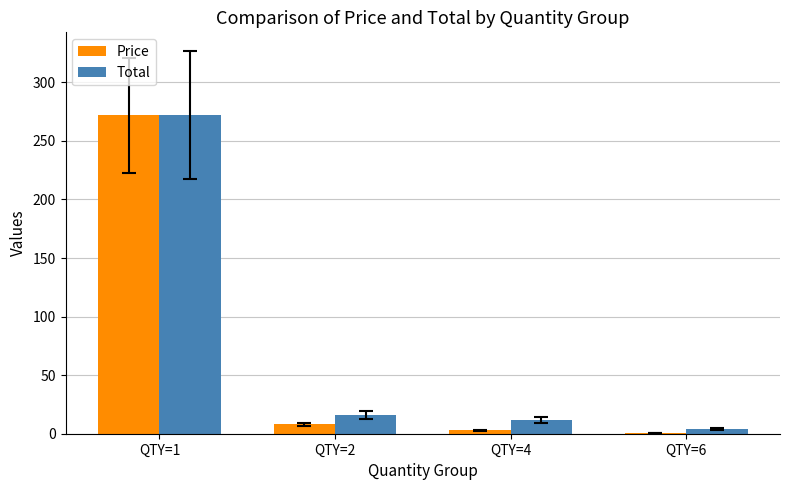

What is the sum of the Price values at QTY=2 and QTY=1?

280.0